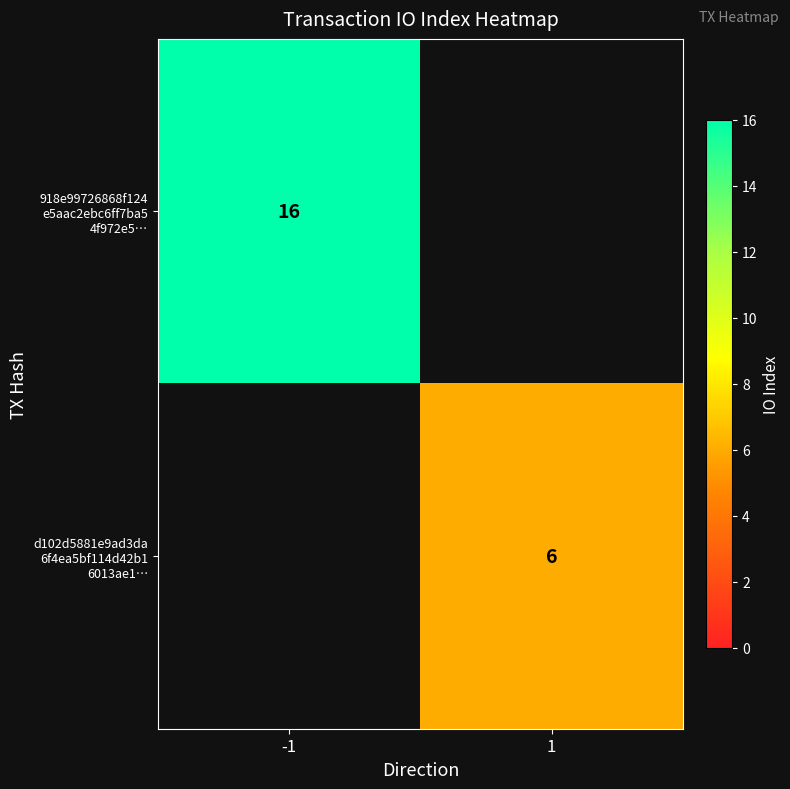

What is the minimum value shown in the chart?

6.0